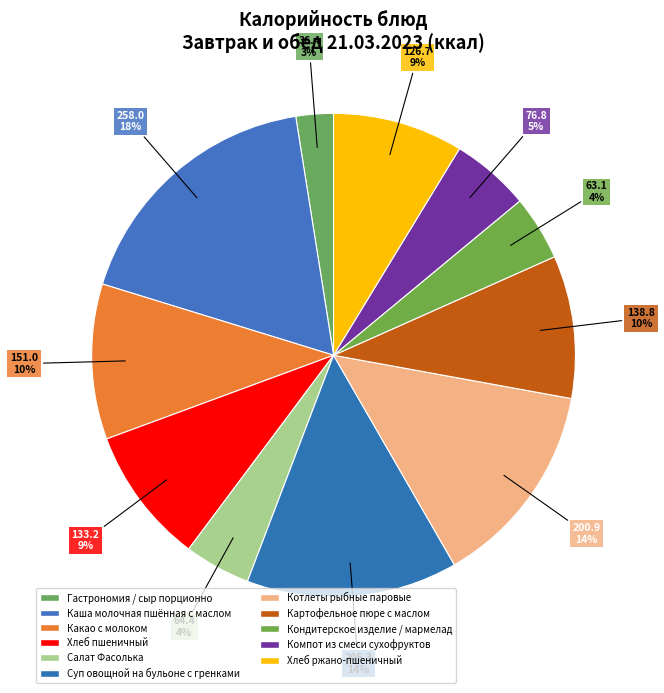

What percentage is the Салат Фасолька slice, to the nearest percent?

4%